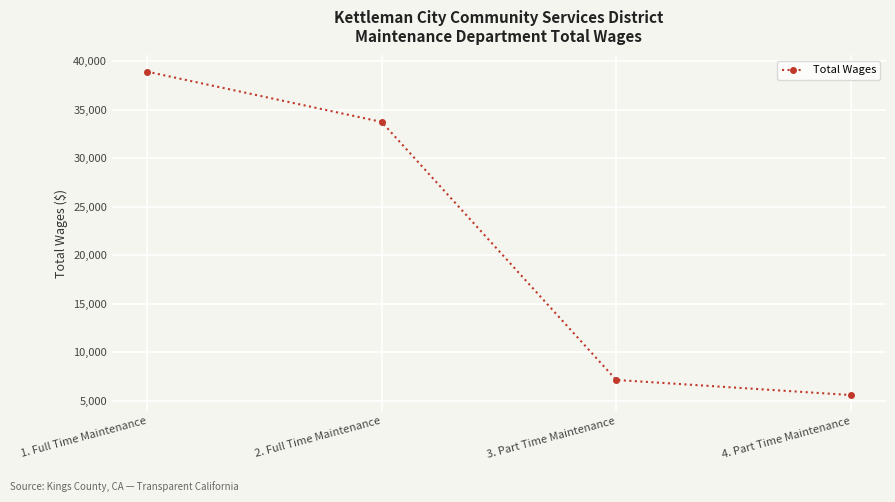

How many lines are shown in the chart?

1